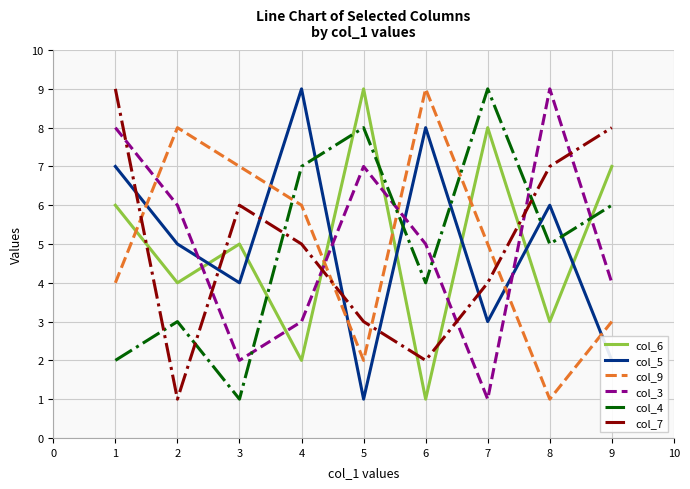

Is the value of col_6 at 7 greater than the value of col_5 at 5?

Yes